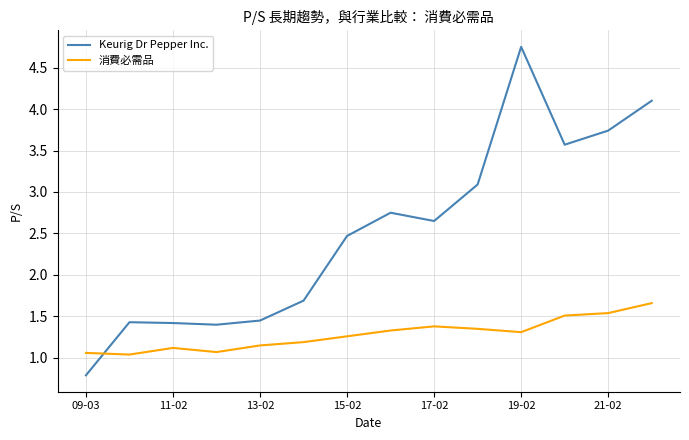

What is the sum of all Keurig Dr Pepper Inc. values?

35.3